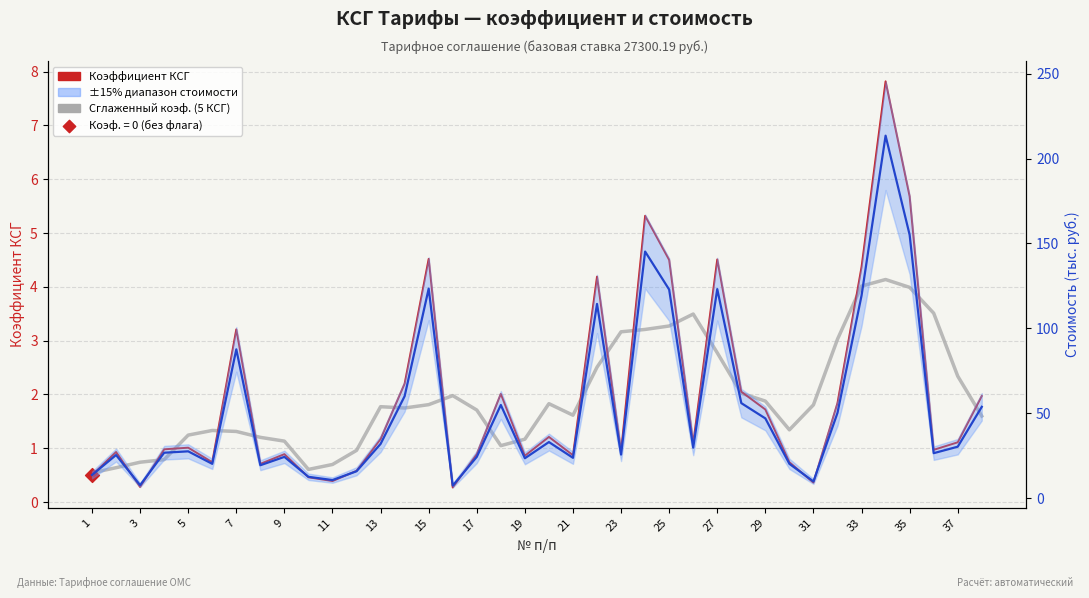

Which series has the widest spread of Y values?

Стоимость (тыс. руб.)